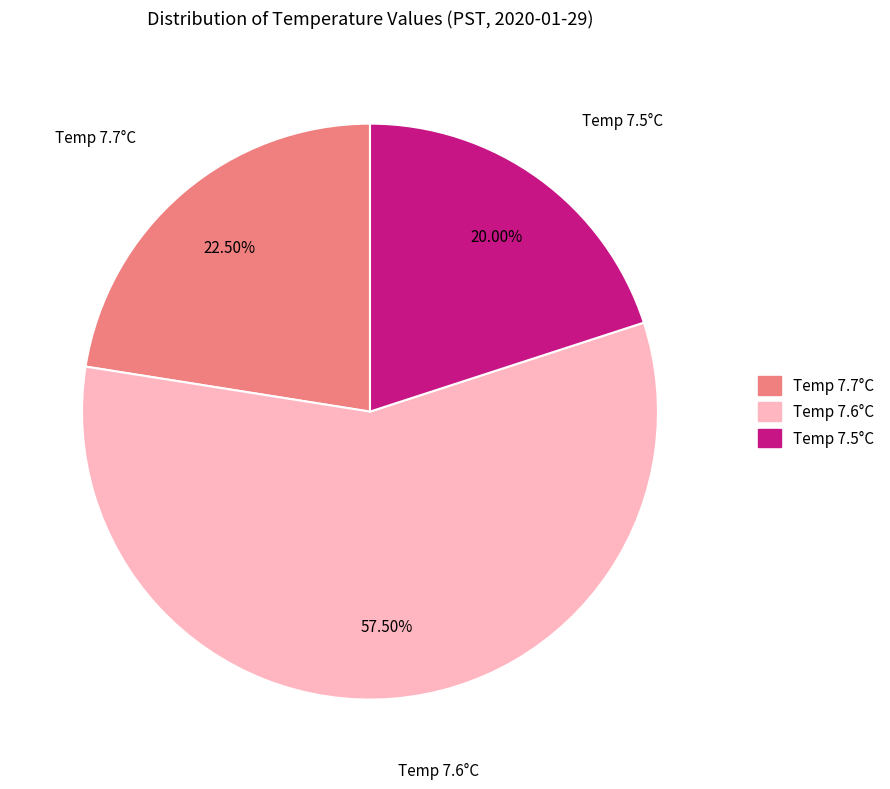

Is there any slice that represents more than half of the pie?

Yes